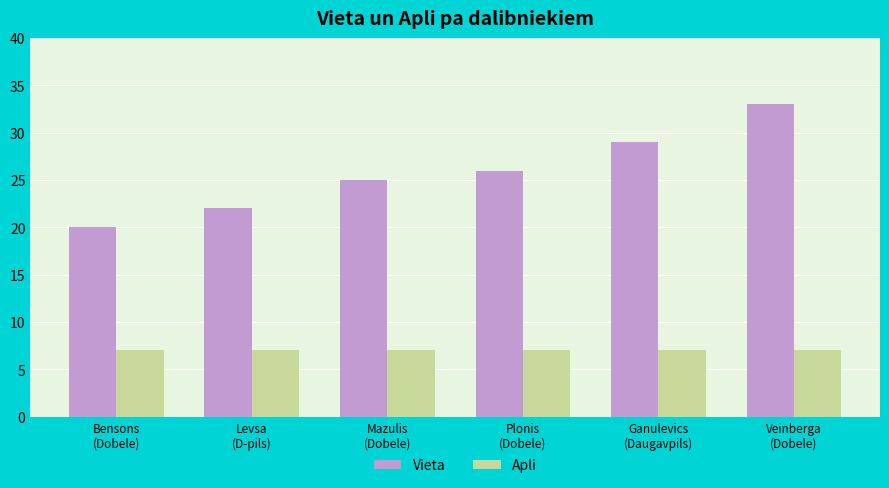

How many categories are shown in the chart?

6